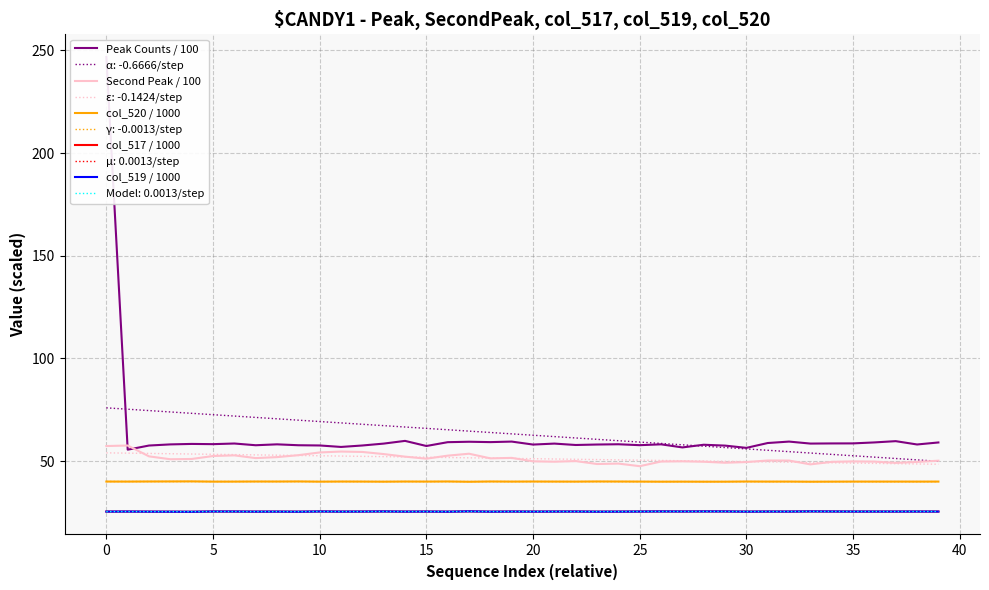

Is the value of Peak Counts / 100 at 14 greater than the value of col_520 / 1000 at 10?

Yes